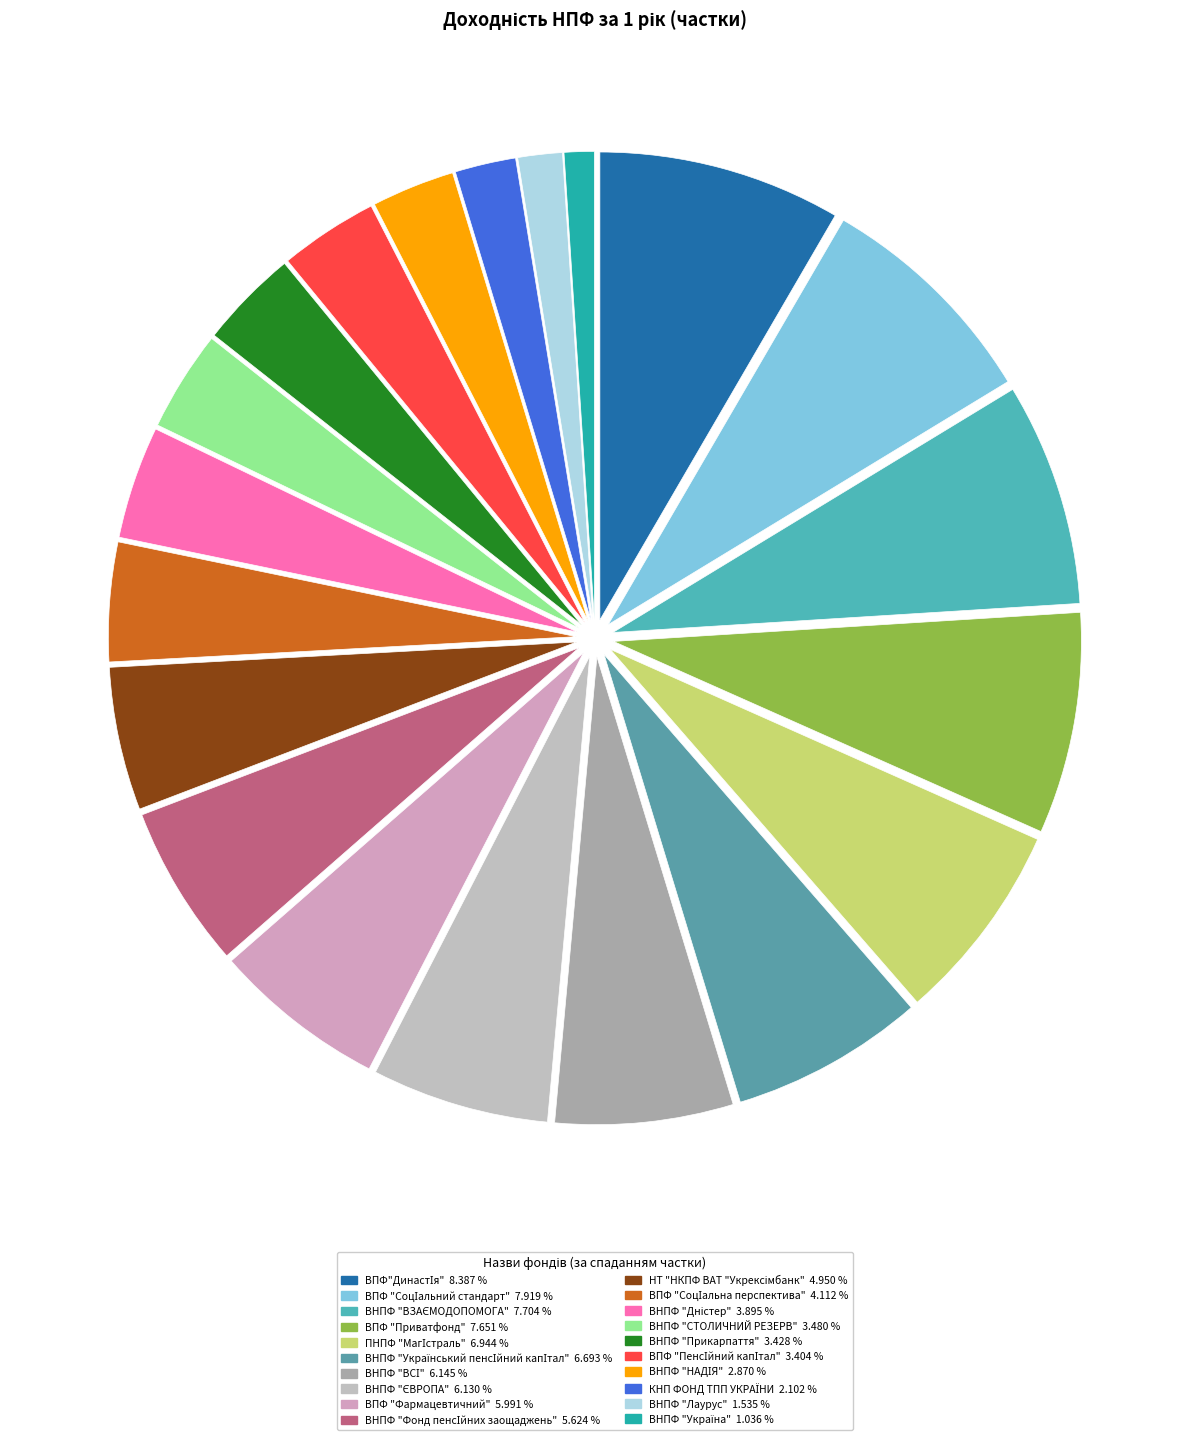

Count the number of slices in the pie.

20